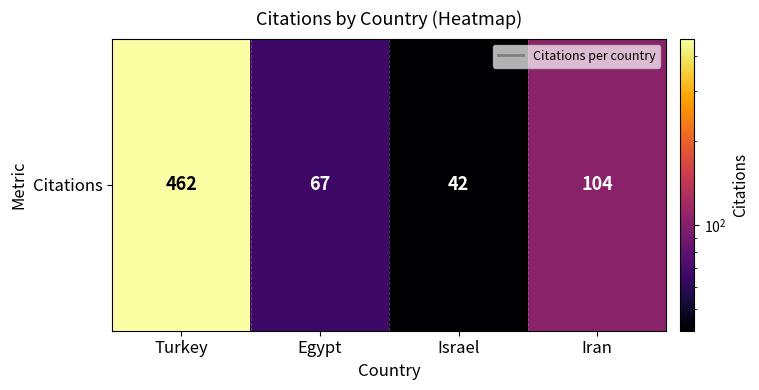

Reading left to right, transcribe all the data shown in this chart.

462	67	42	104